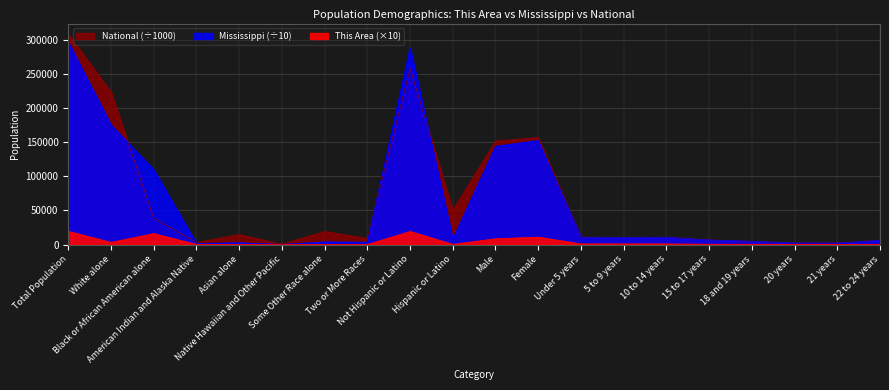

What is the difference between the second highest and second lowest values in the Mississippi series?

287078.6